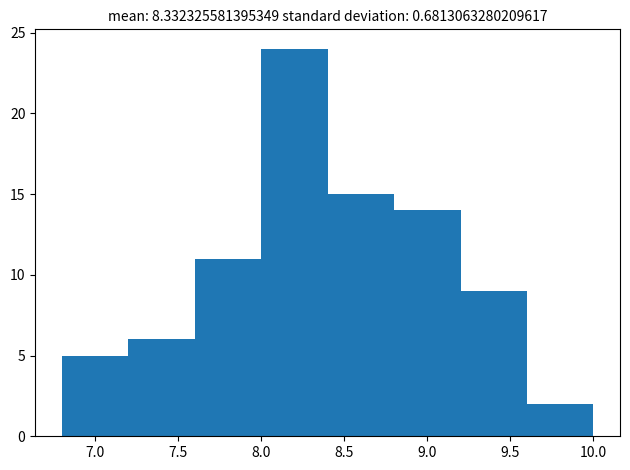

Reading left to right, list every bar in this chart as the range it spans on the x-axis followed by its height. The values are not printed on the chart, so give them approximately, as read against the axis.

6.8 to 7.2: 5
7.2 to 7.6: 6
7.6 to 8.0: 11
8.0 to 8.4: 24
8.4 to 8.8: 15
8.8 to 9.2: 14
9.2 to 9.6: 9
9.6 to 10.0: 2